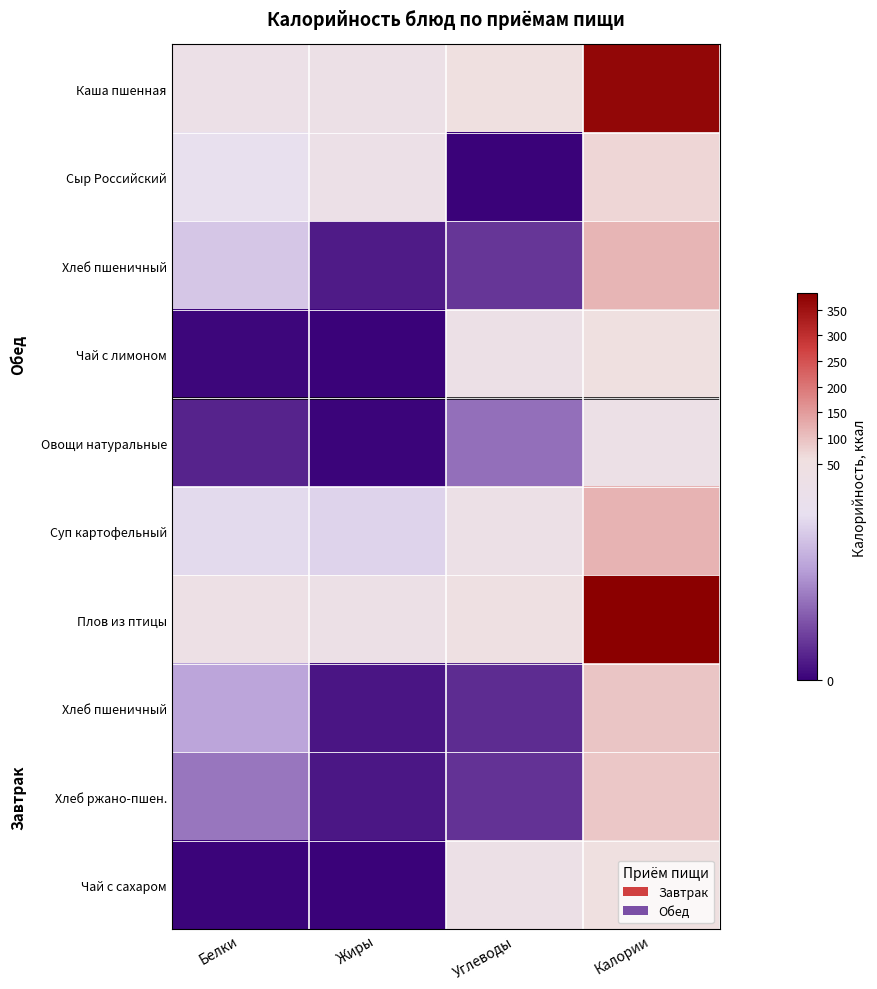

Which label corresponds to the smallest value in the chart?

Углеводы